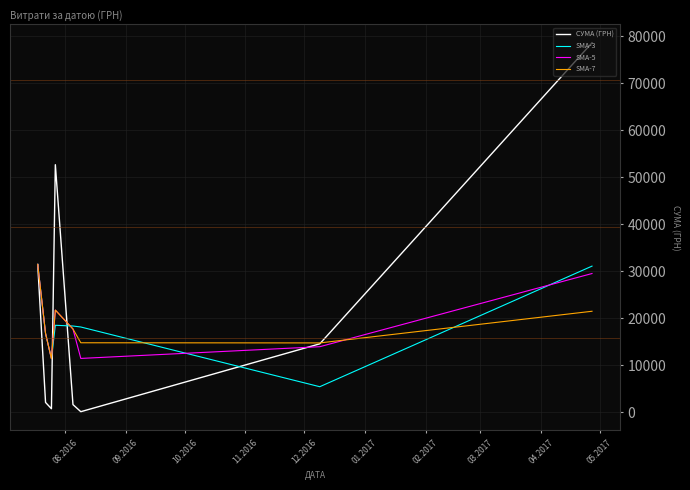

True or false: SMA-3 and СУМА (ГРН) cross at least once.

True